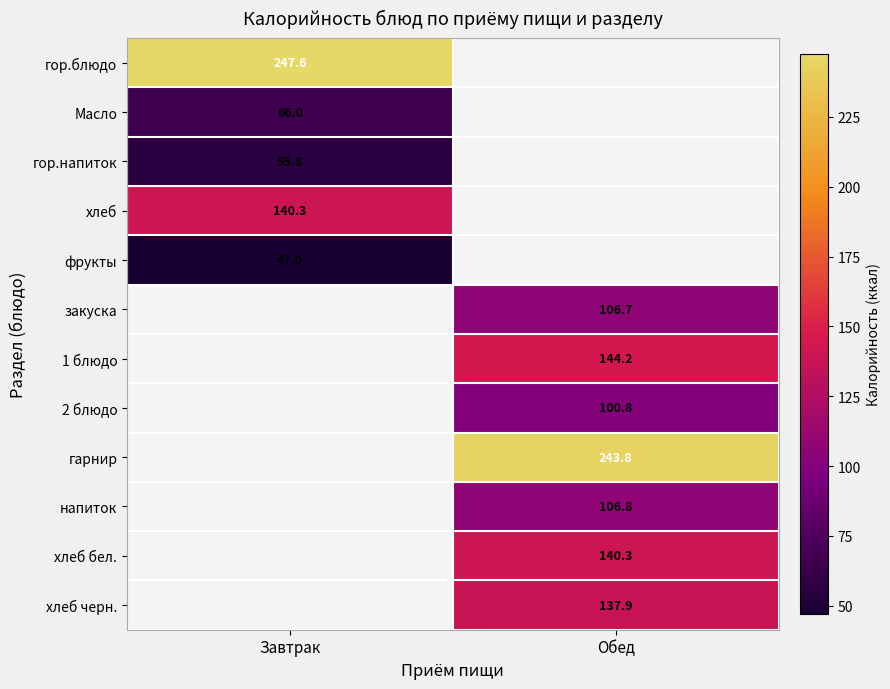

Rank the series by their maximum value, from highest to lowest.

гор.блюдо, хлеб, Масло, фрукты, закуска, 1 блюдо, 2 блюдо, гарнир, напиток, хлеб бел., хлеб черн., гор.напиток